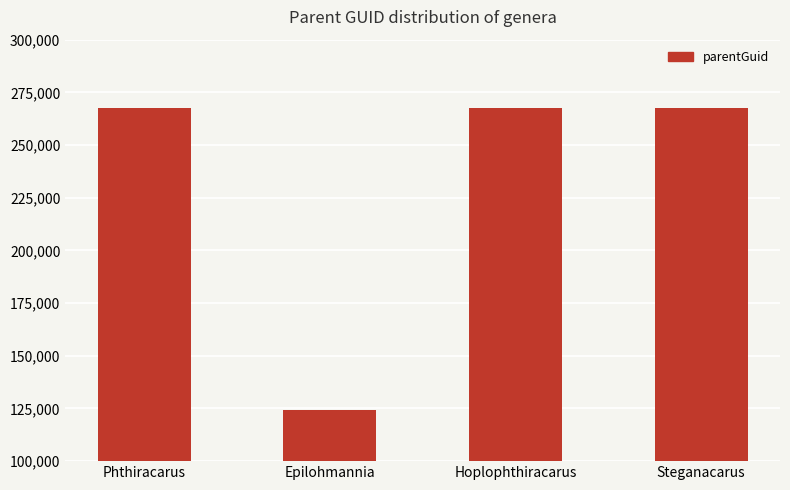

What is the value of the 2nd bar from the left?

124245